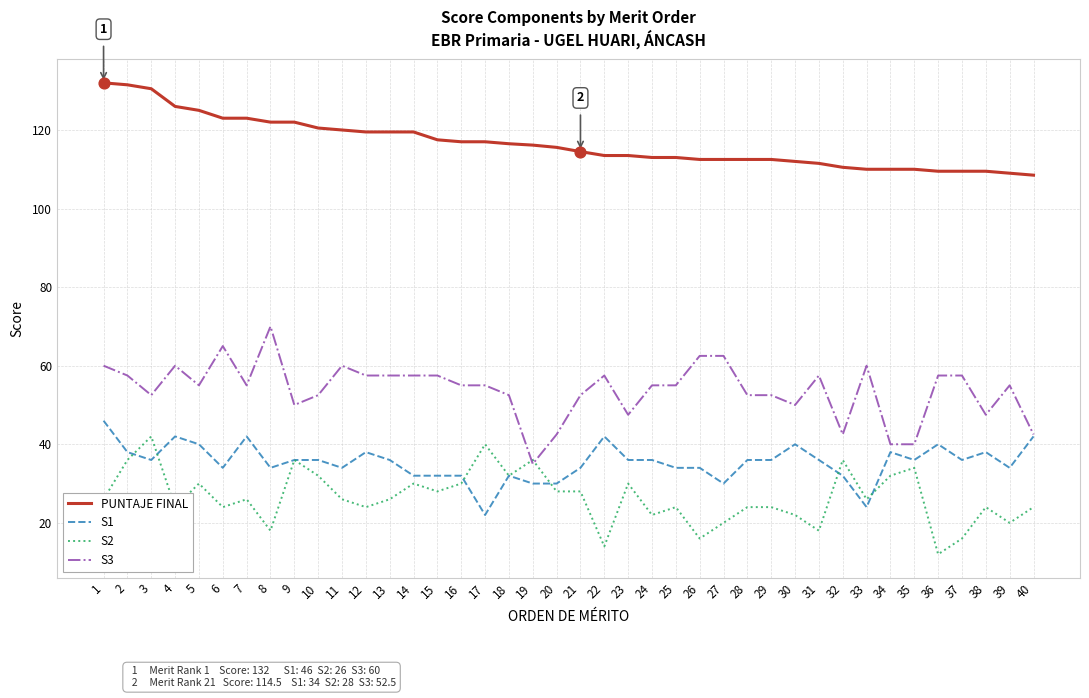

What are all the series names shown in the legend?

PUNTAJE FINAL, S1, S2, S3